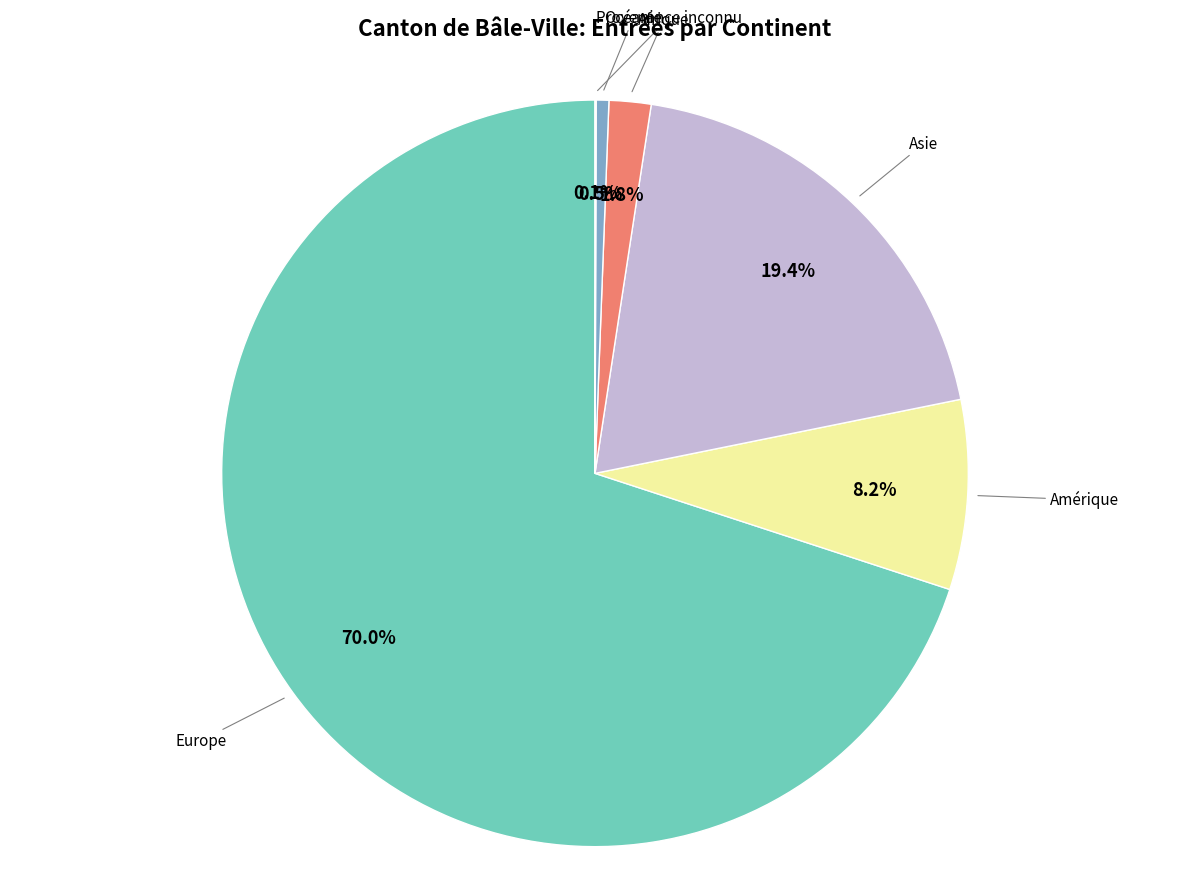

Is there any slice that represents more than half of the pie?

Yes